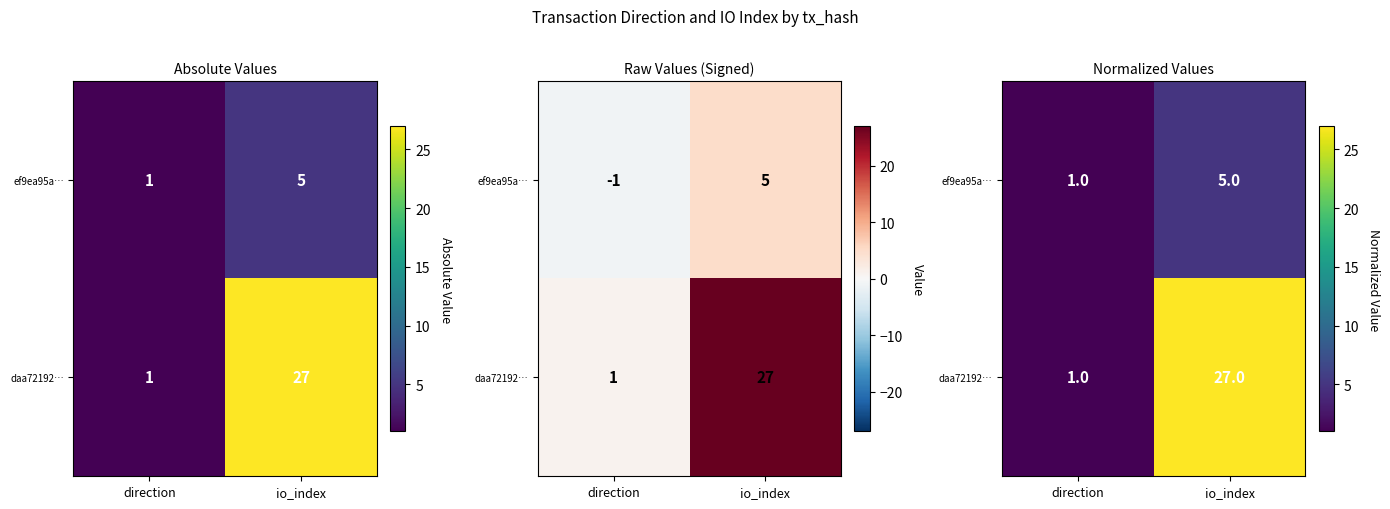

The ef9ea95a… series shows 1.0 at direction. True or false?

True